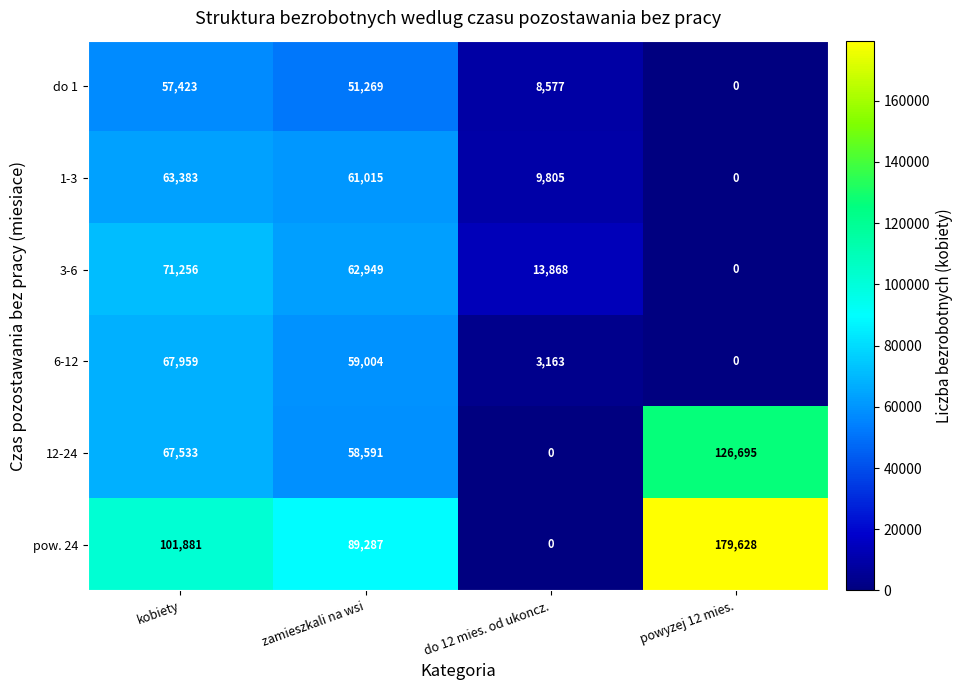

What is the total value across all series at zamieszkali na wsi?

382115